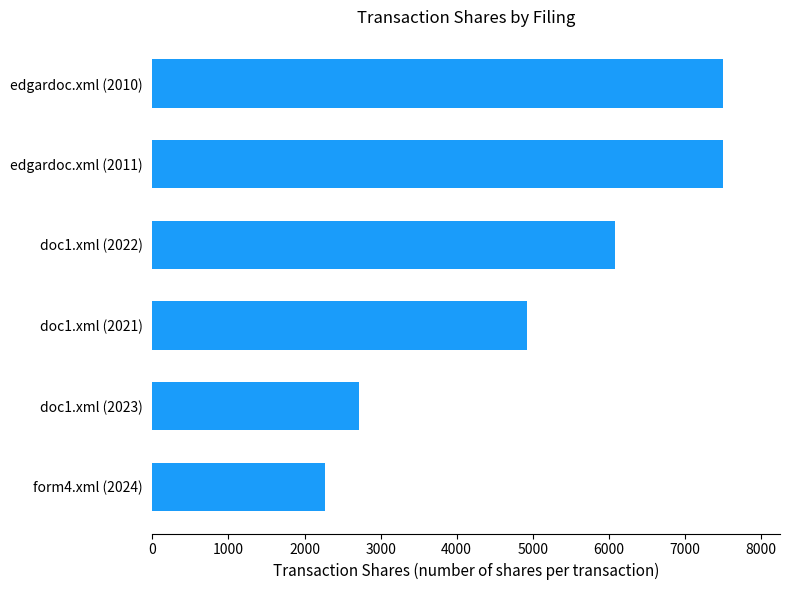

Reading bottom to top, extract all data points from this chart.

form4.xml (2024)=2267	doc1.xml (2023)=2720	doc1.xml (2021)=4931	doc1.xml (2022)=6077	edgardoc.xml (2011)=7500	edgardoc.xml (2010)=7500